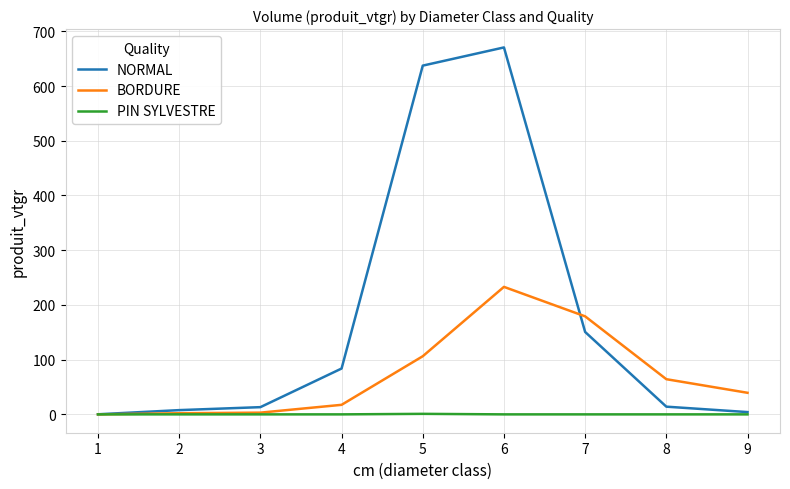

Which series has the widest spread of values?

NORMAL